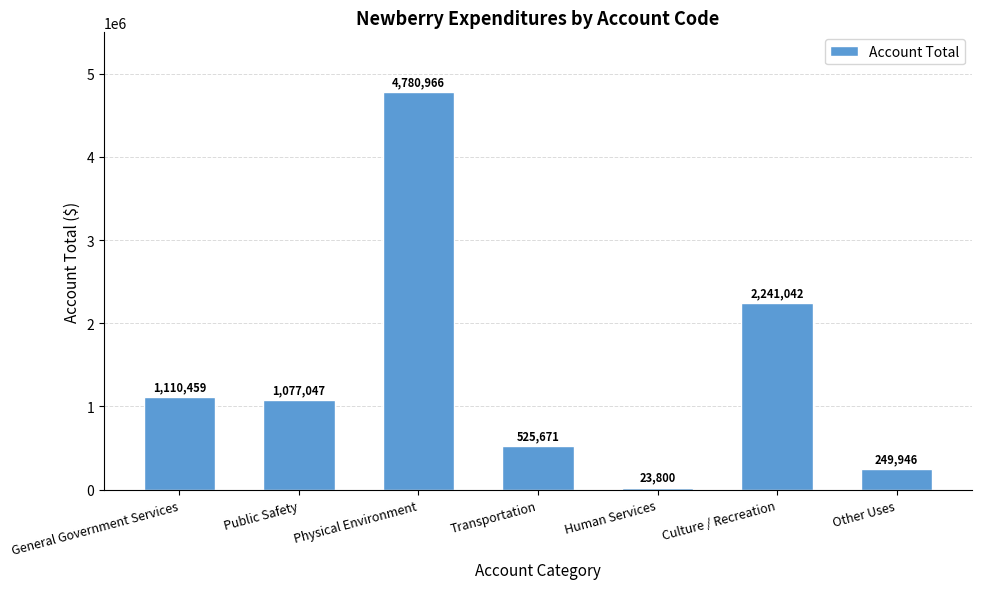

What is the change in value from Public Safety to Physical Environment?

+3703919